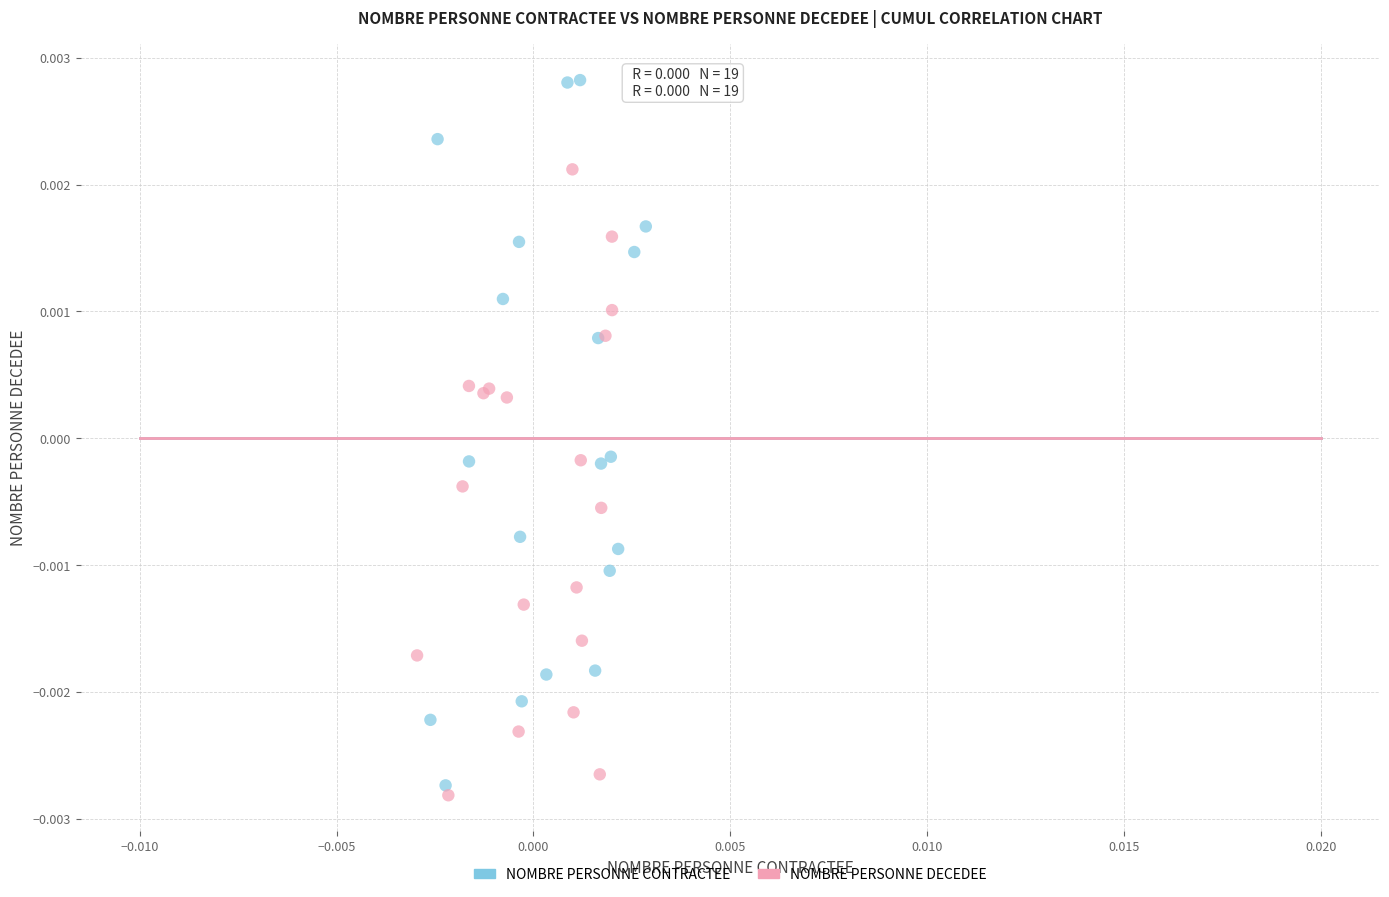

Which series contains the highest Y value?

NOMBRE PERSONNE CONTRACTEE